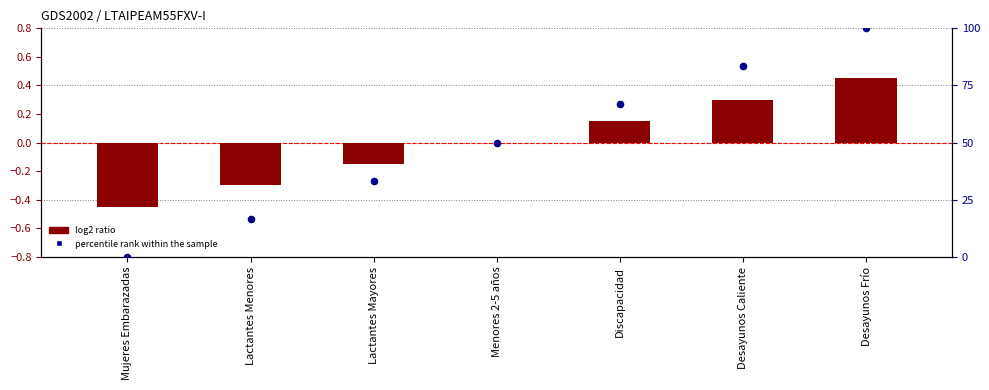

Which series has the largest total across all categories?

percentile rank within the sample